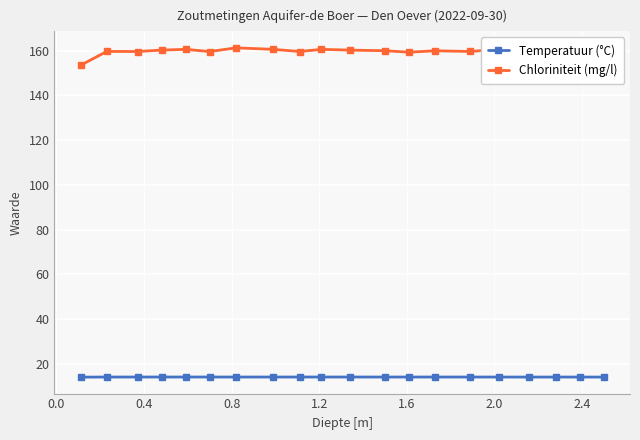

How many series are shown in this chart?

2